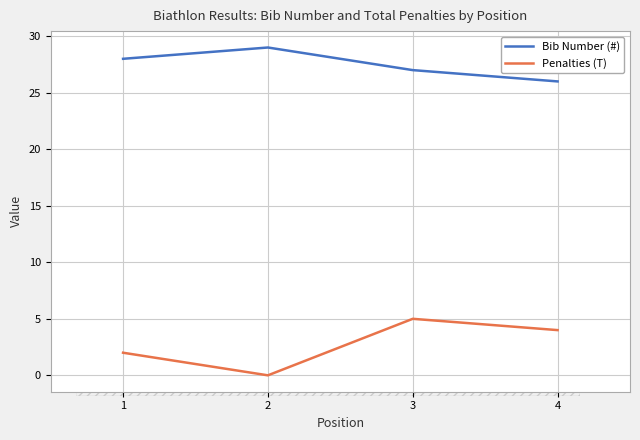

List the series in order of their overall mean, lowest first.

Penalties (T), Bib Number (#)